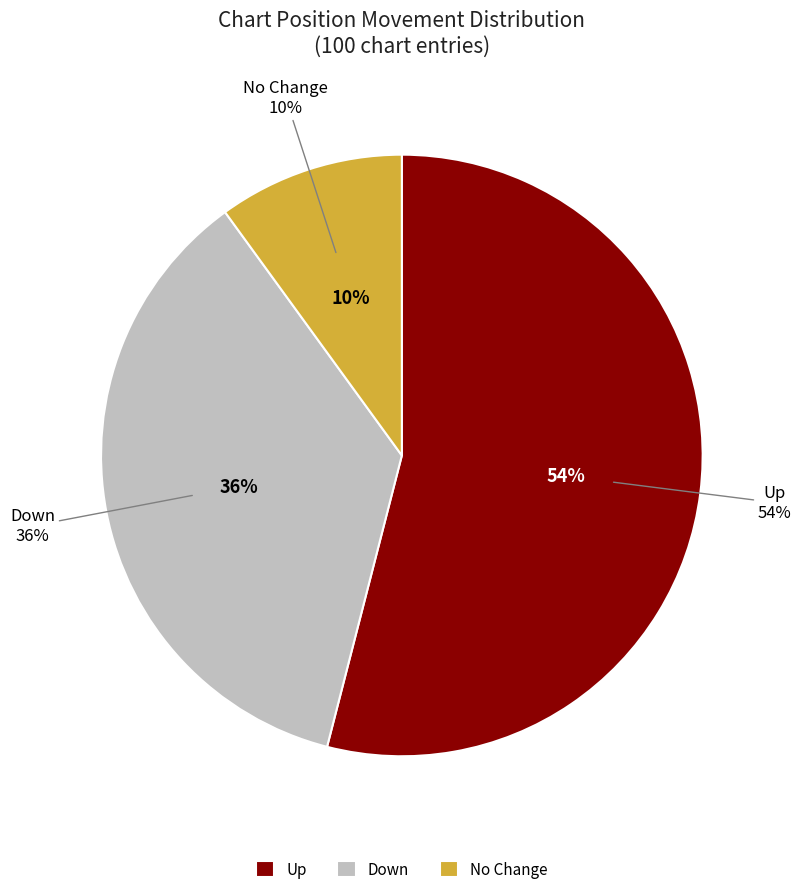

Between down and up, which is larger?

up